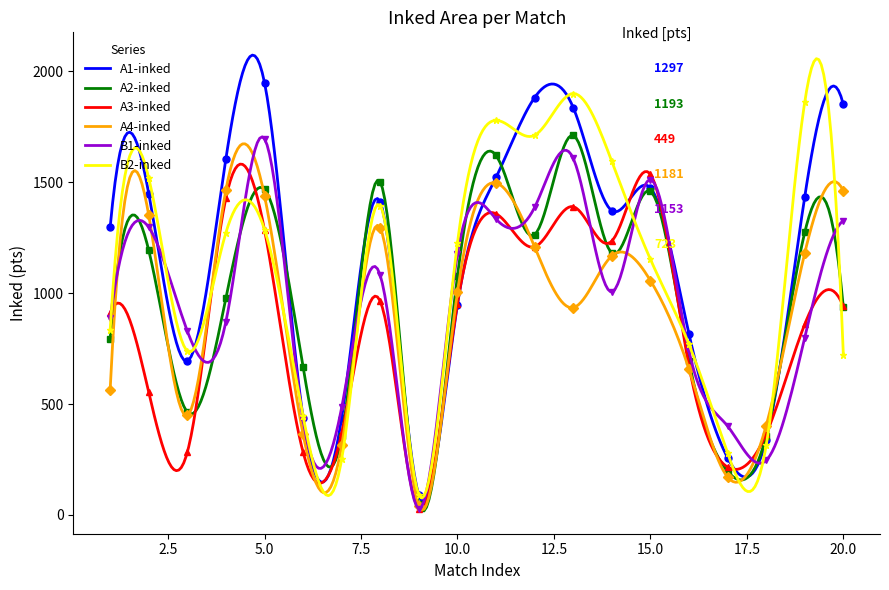

True or false: B1-inked has a value of 1512 at 15.

True